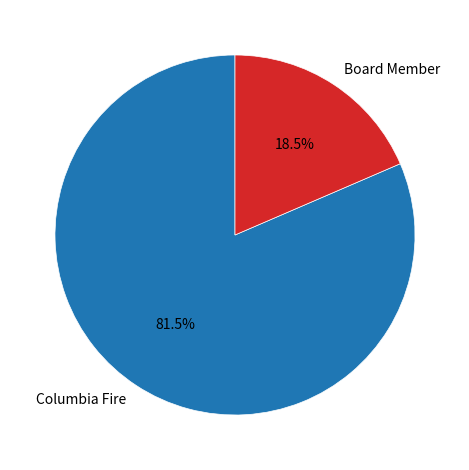

To the nearest percent, what is the combined percentage of Board Member and Columbia Fire?

100%